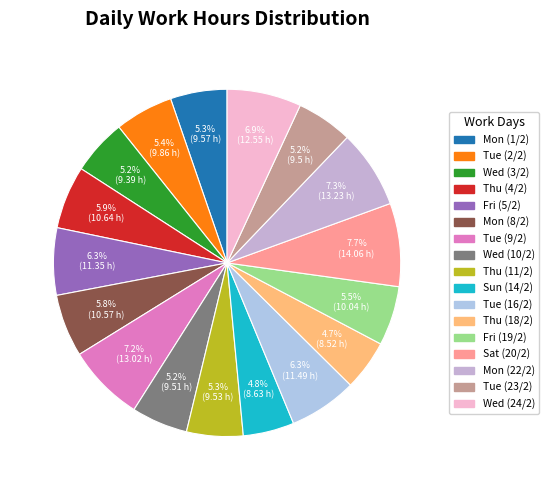

Approximately how many times larger is the value at Thu (11/2) compared to Mon (8/2)?

0.9